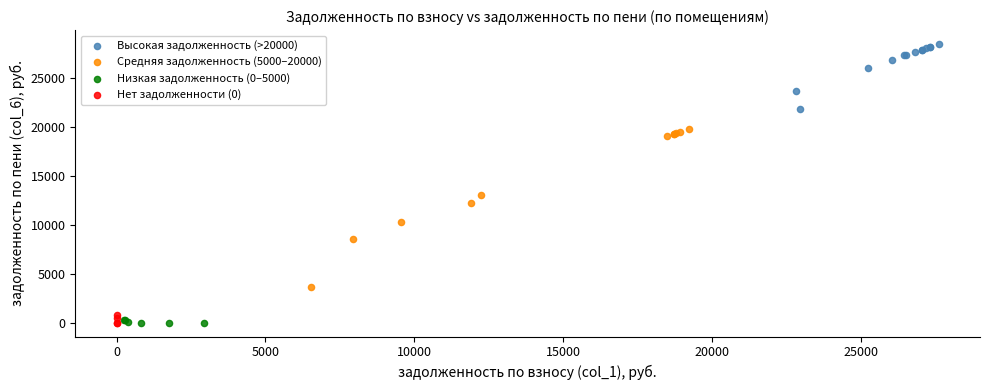

Which series contains the highest Y value?

Высокая задолженность (>20000)